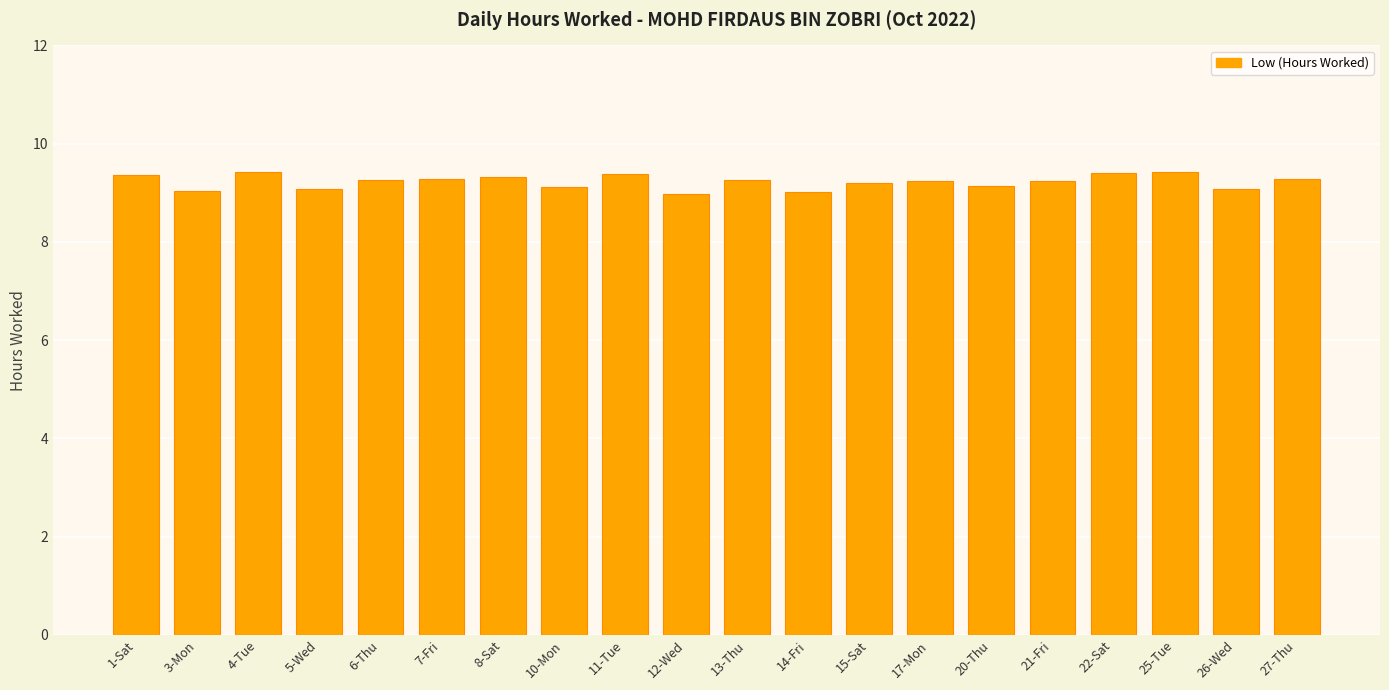

What is the minimum value shown in the chart?

9.0